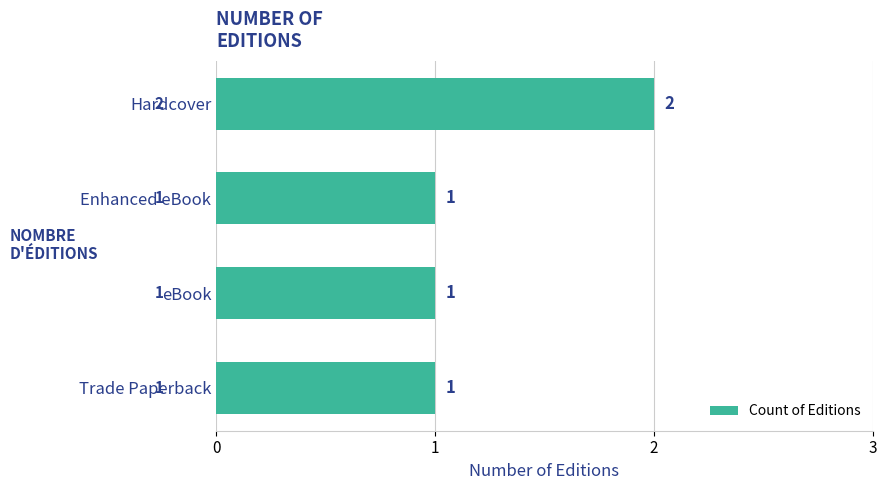

Reading bottom to top, transcribe all the data shown in this chart.

1	1	1	2